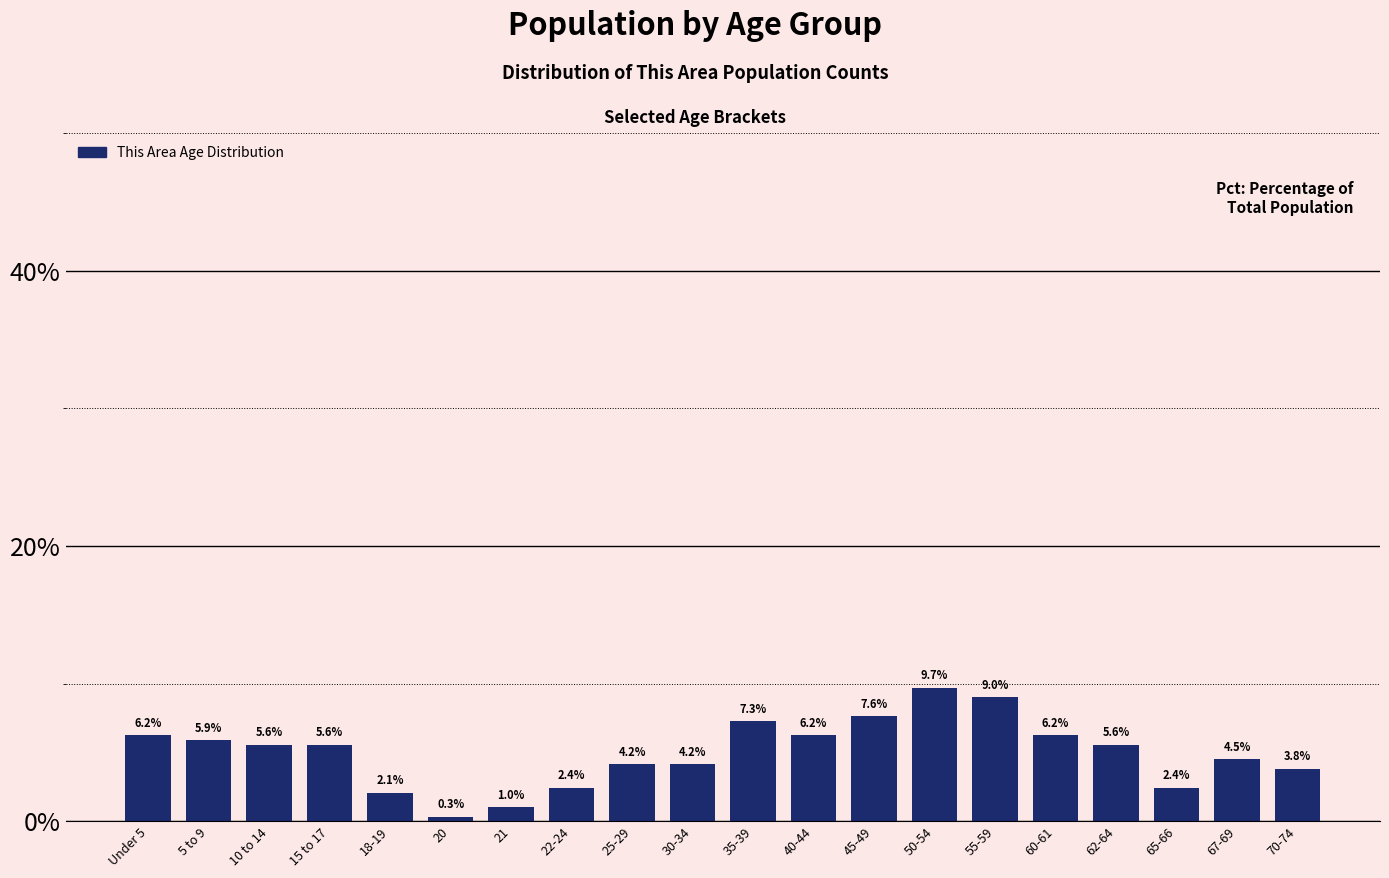

The value at 21 is 1.0. True or false?

True